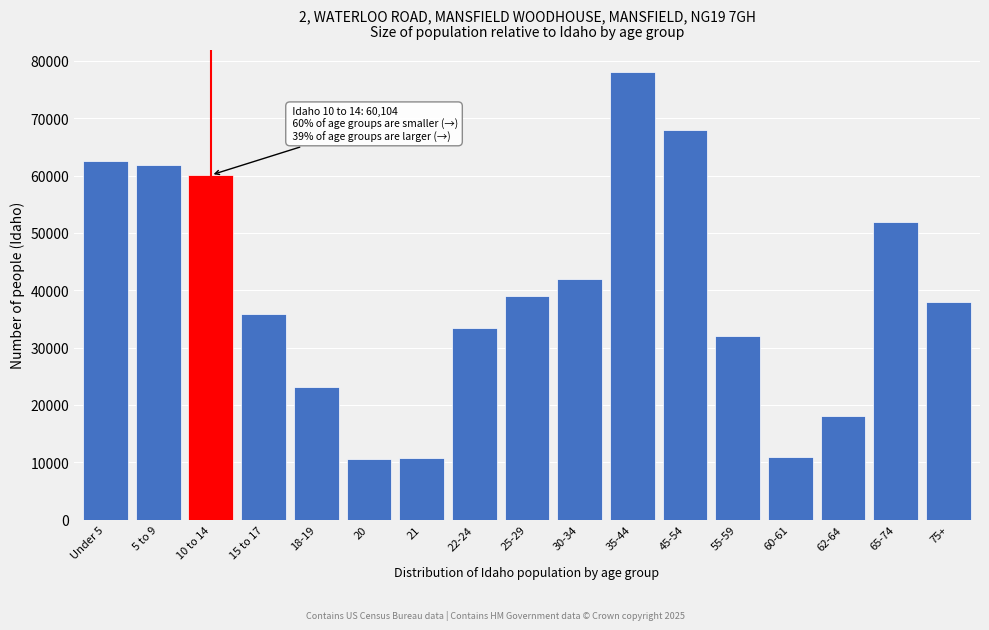

At which label is the value closest to 44308?

30-34